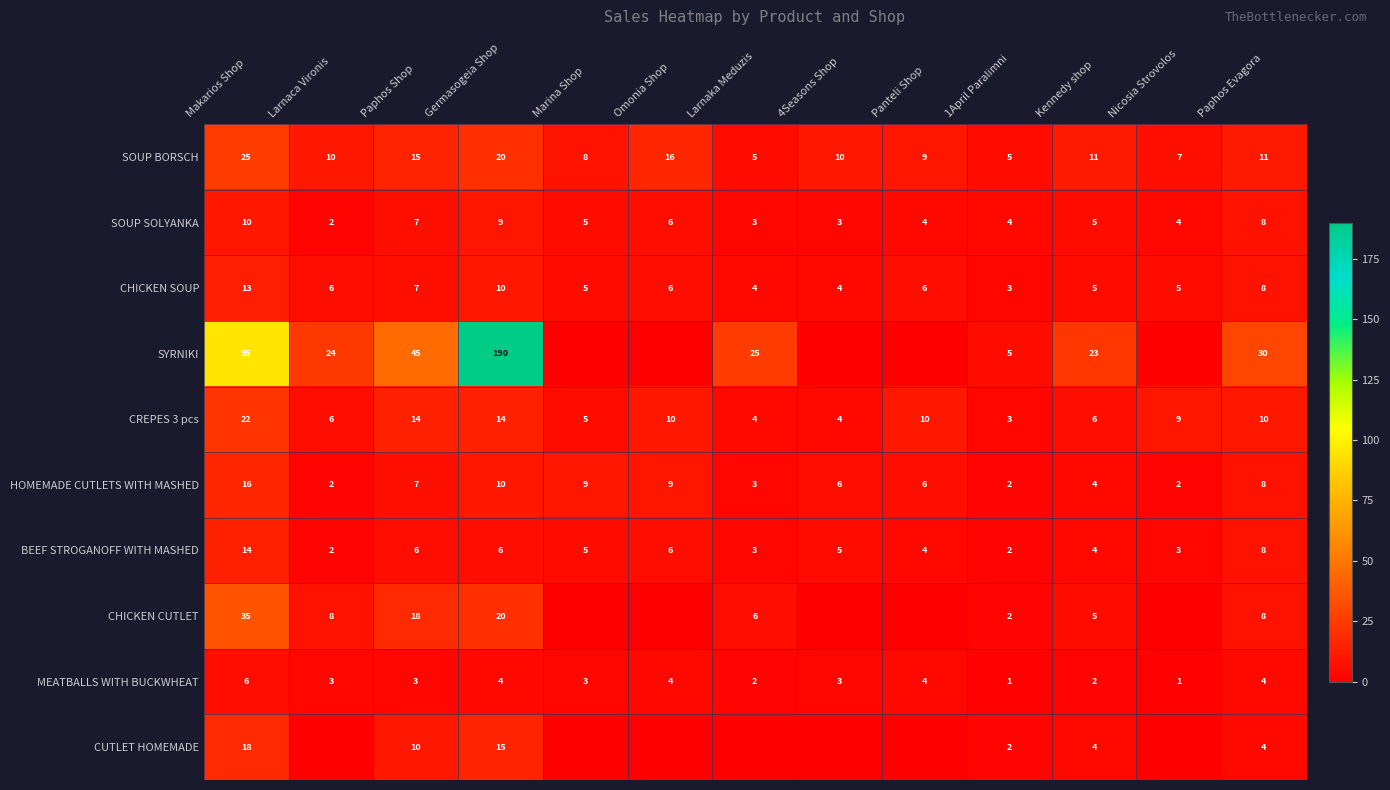

At which category does the chart reach its peak across all series?

Germasogeia Shop